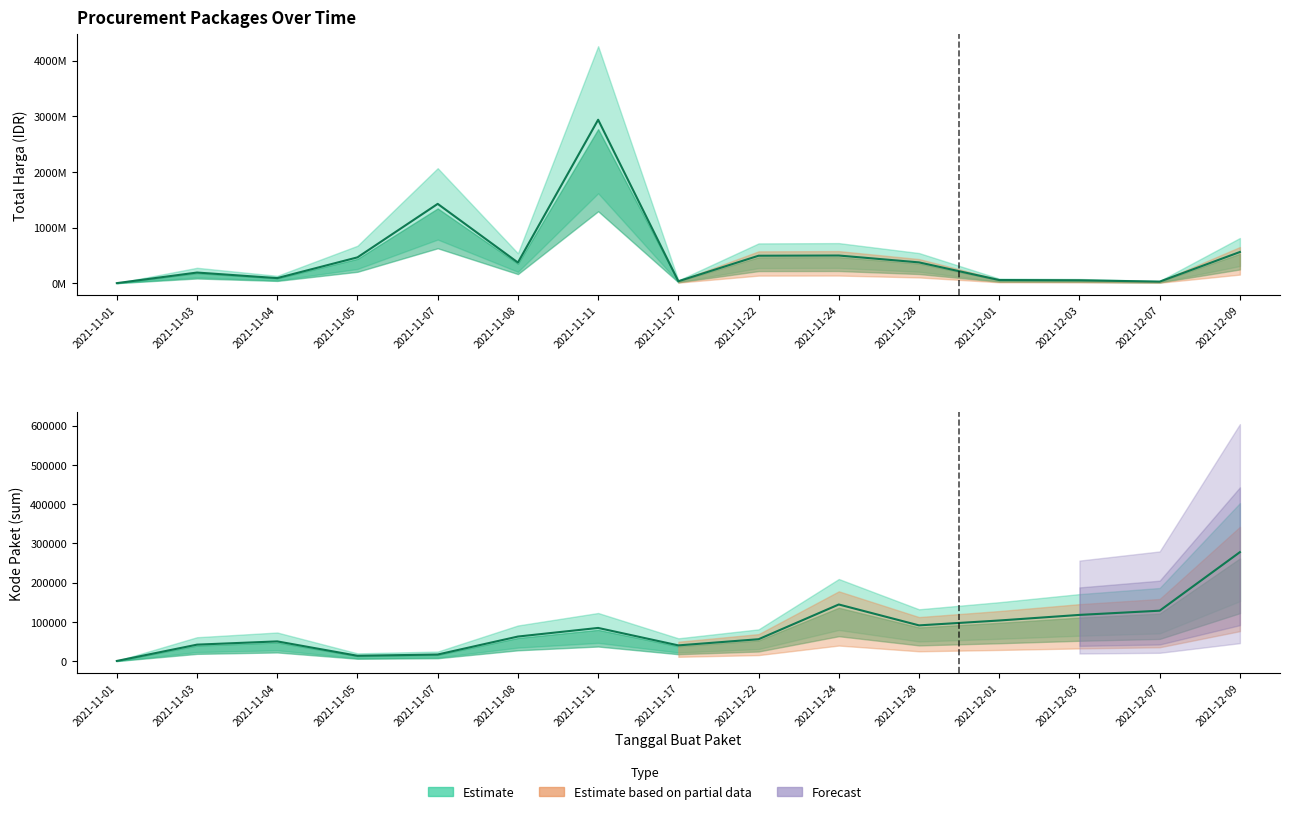

How many lines are shown in the chart?

2